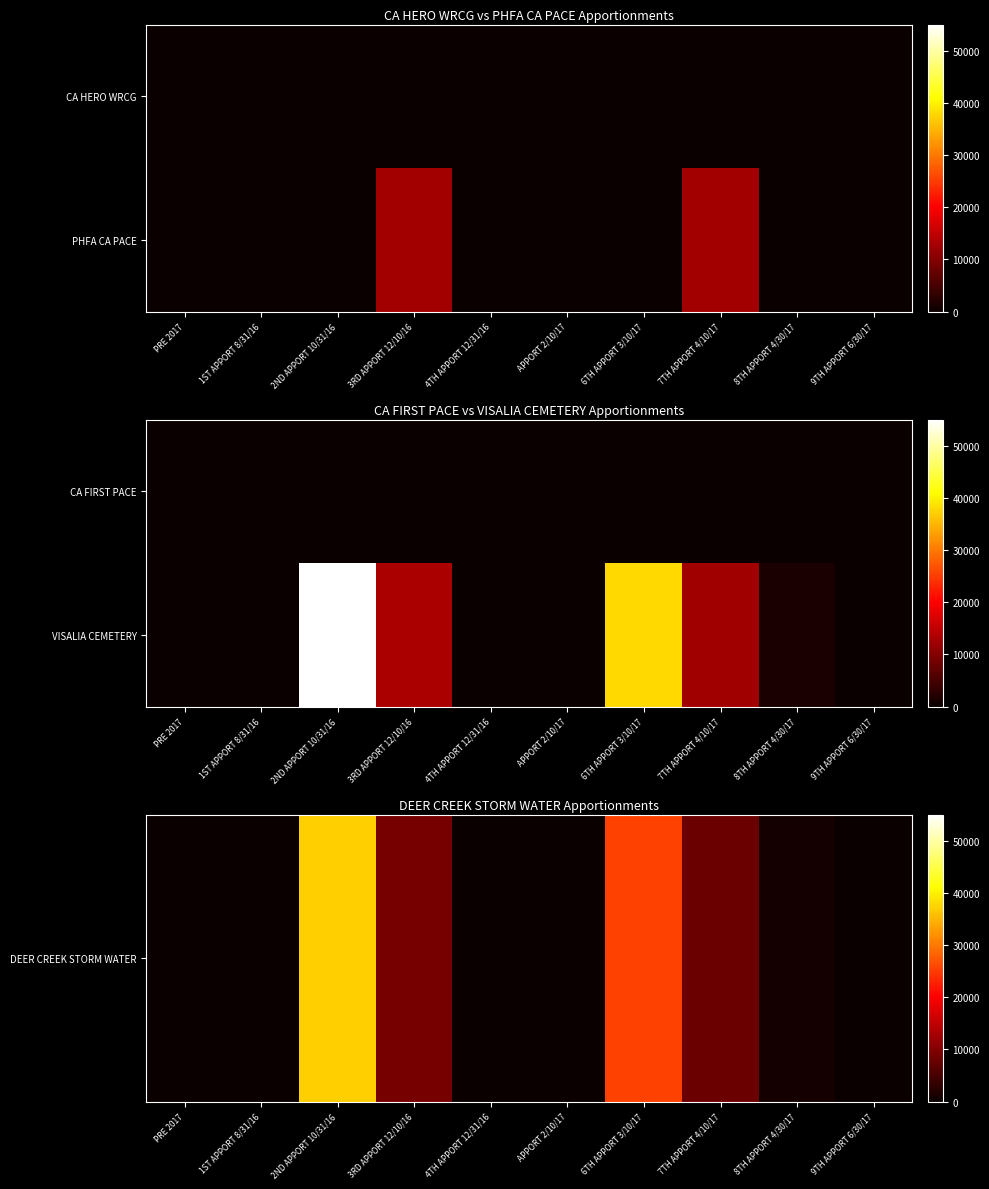

At which category is the sum across all series the highest?

2ND APPORT 10/31/16